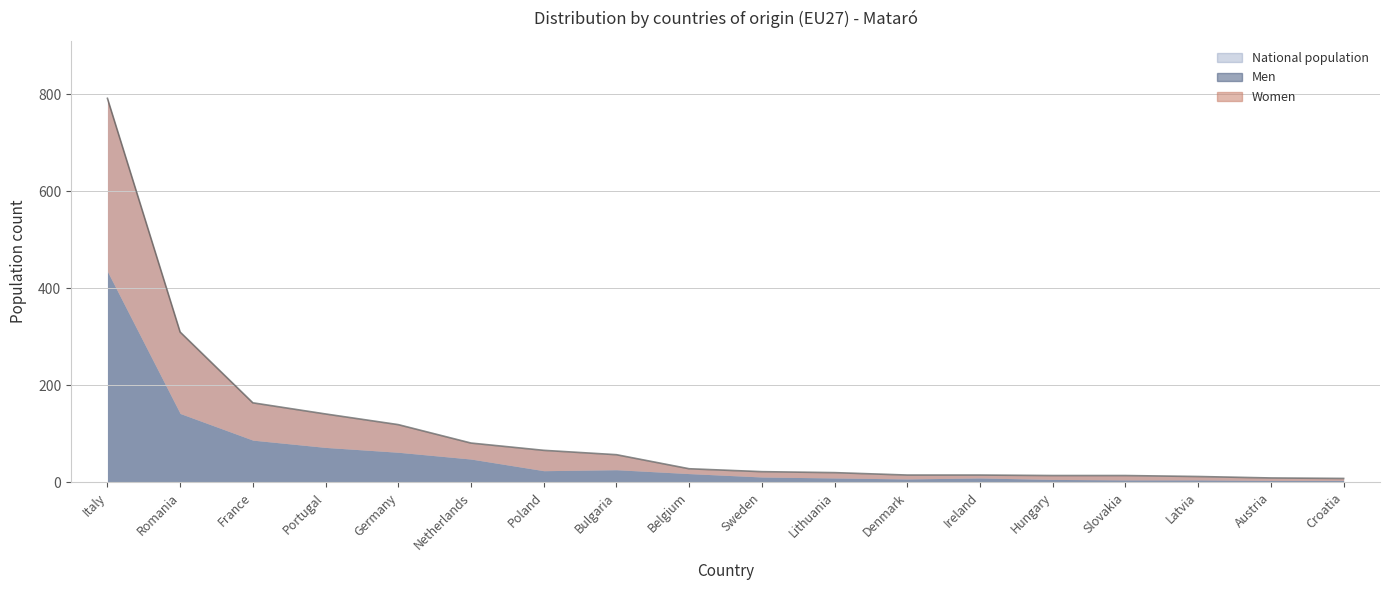

Rank the series by their maximum value, from lowest to highest.

Women, Men, National population